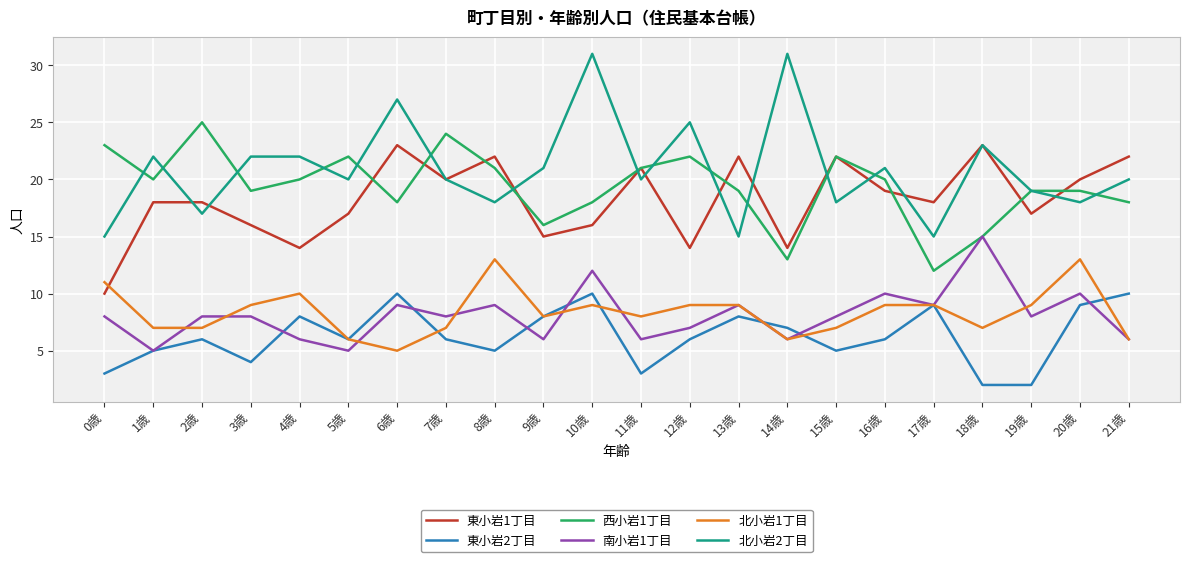

Is this an area chart (filled region under the line)?

No